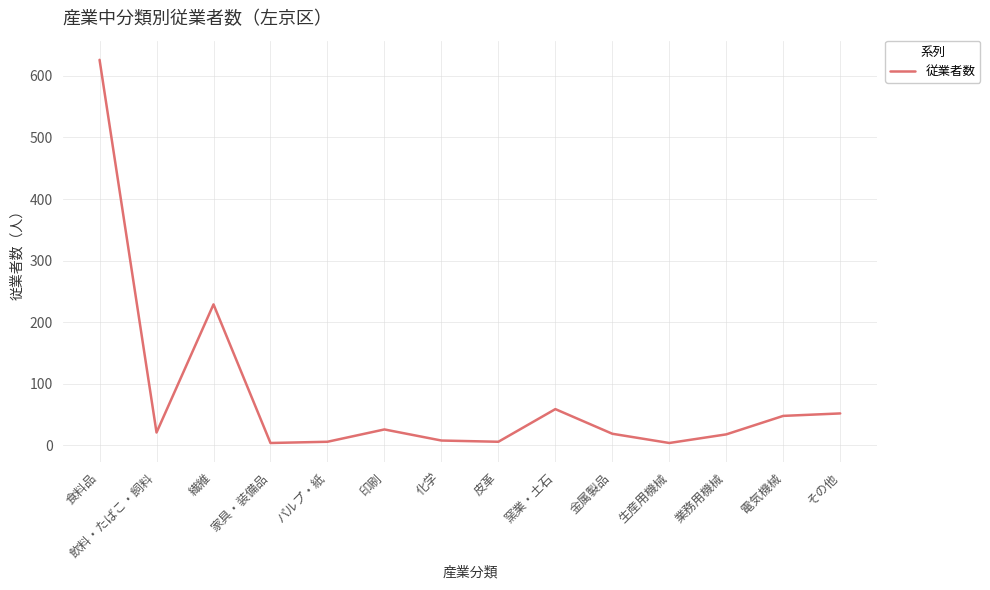

What is the sum of the values at 金属製品 and 生産用機械?

23